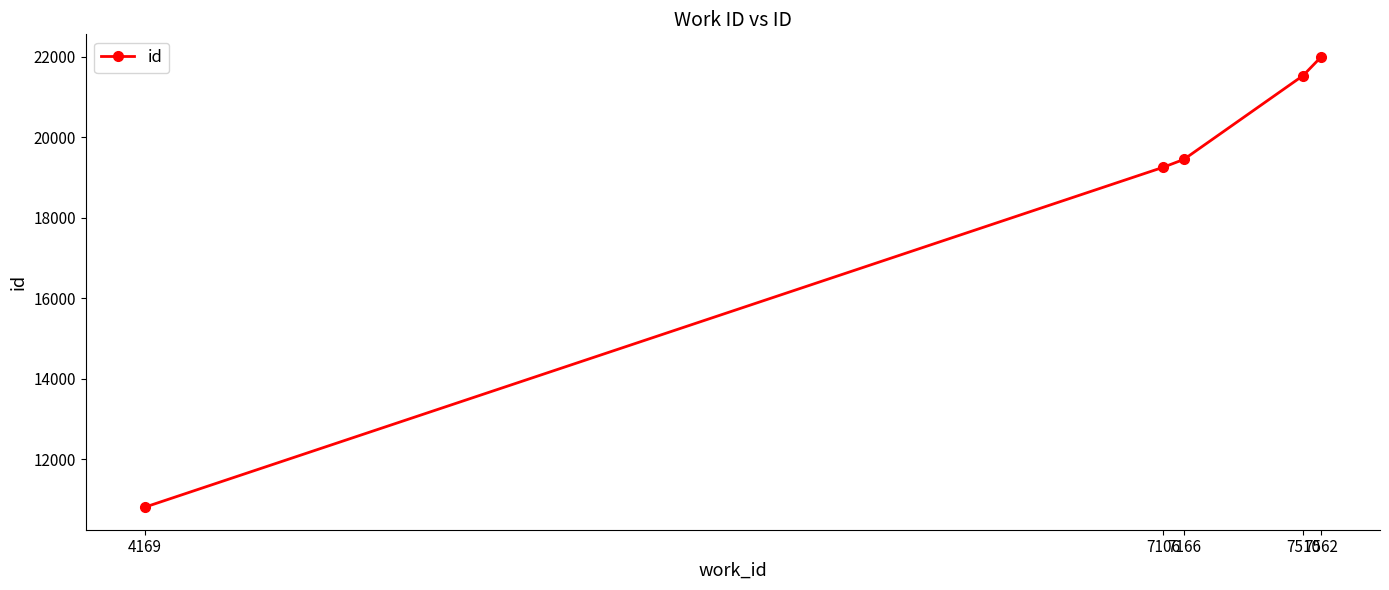

What is the greatest value displayed?

21995